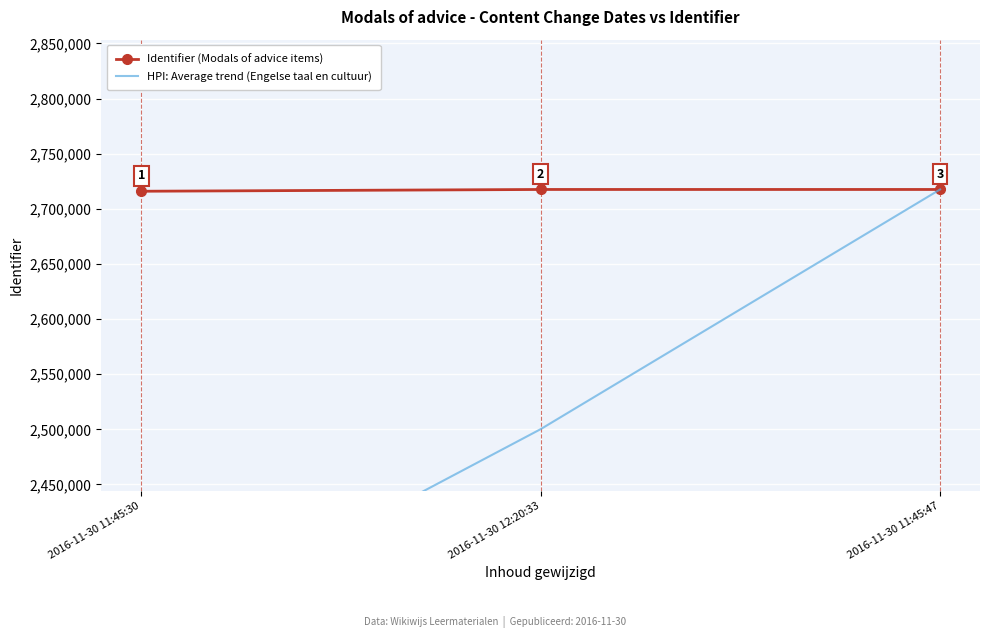

Read the Identifier (Modals of advice items) value at 2016-11-30 12:20:33.

2717584